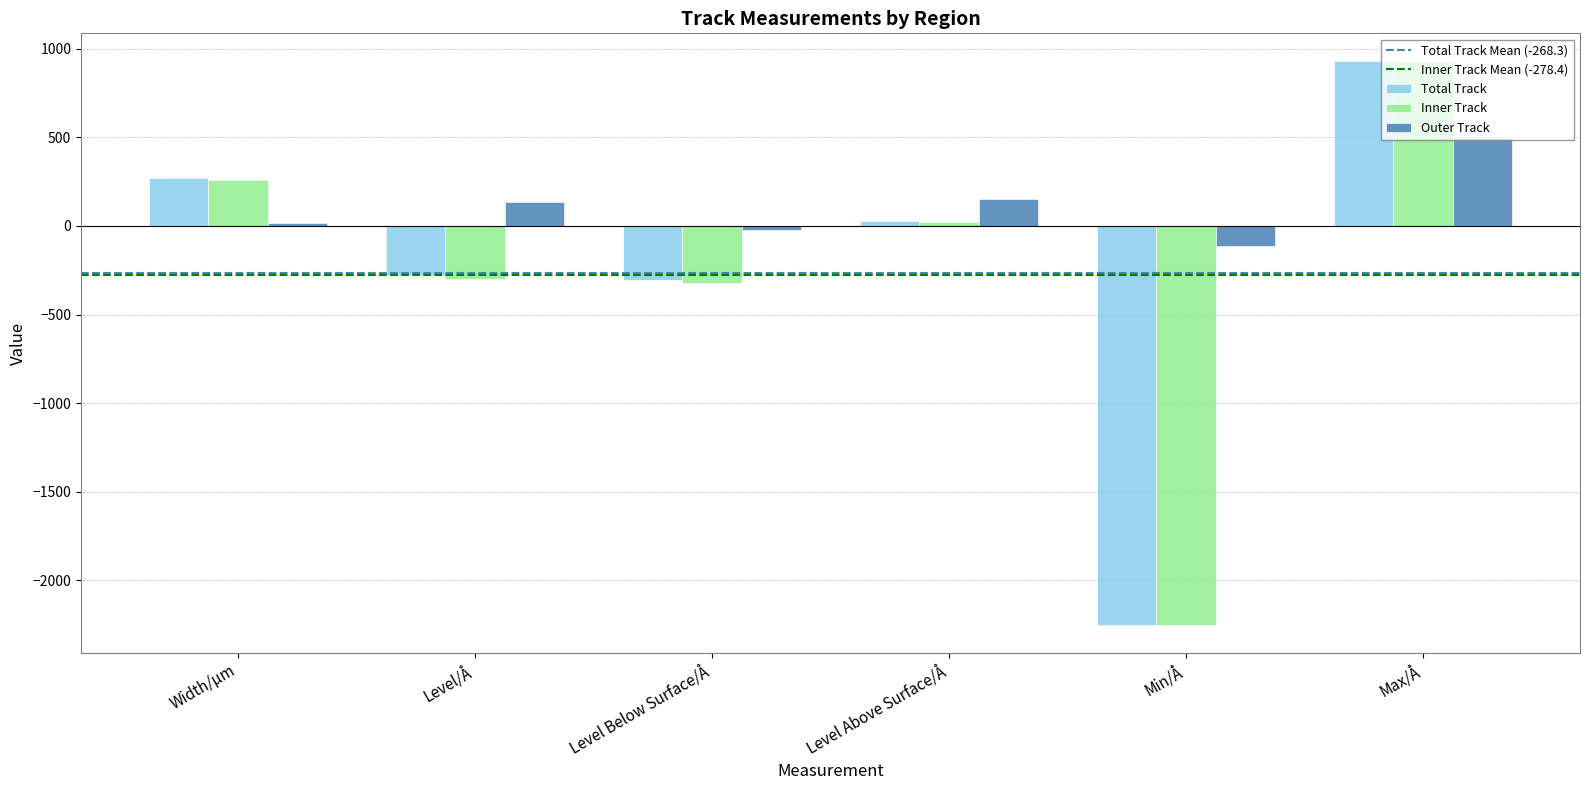

What is the value of the Total Track bar at the 4th from the left?

28.0